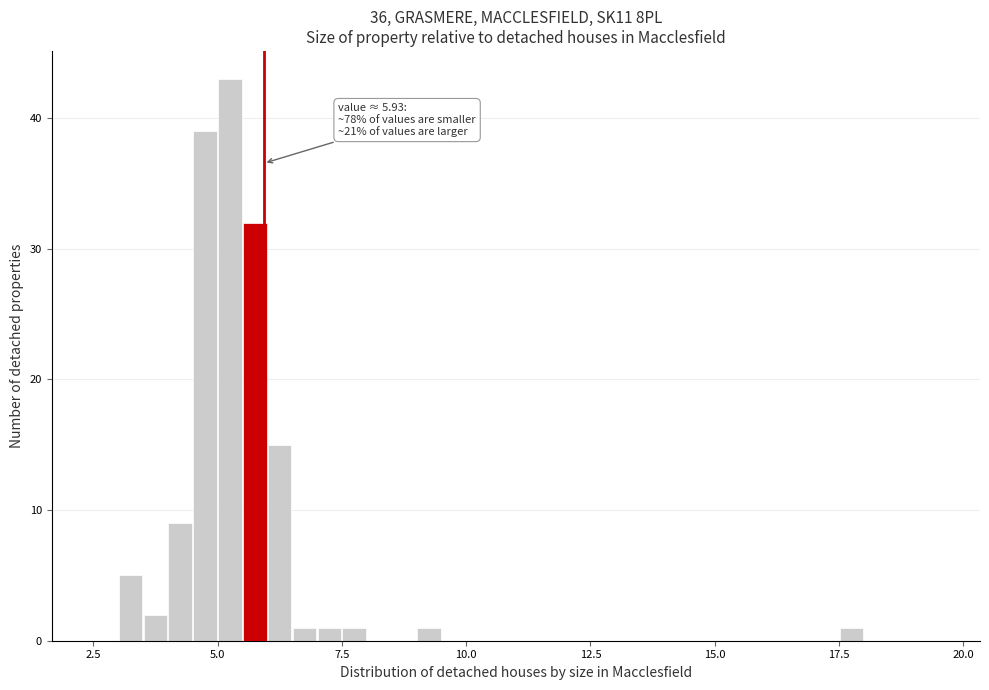

Read against the x-axis, roughly where is the centre of the tallest bar?

5.5